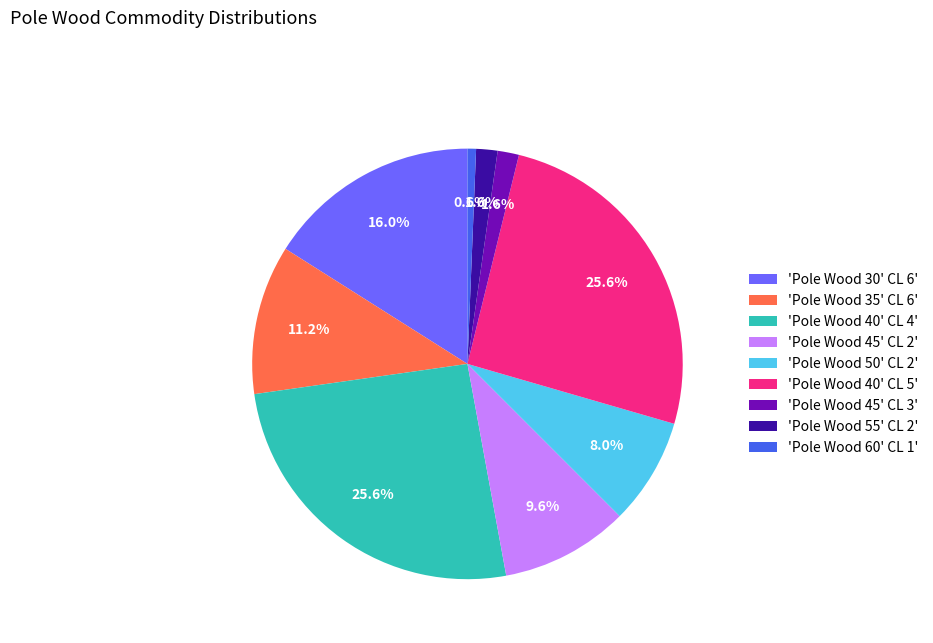

Between 'Pole Wood 40' CL 4' and 'Pole Wood 45' CL 3', which is larger?

'Pole Wood 40' CL 4'